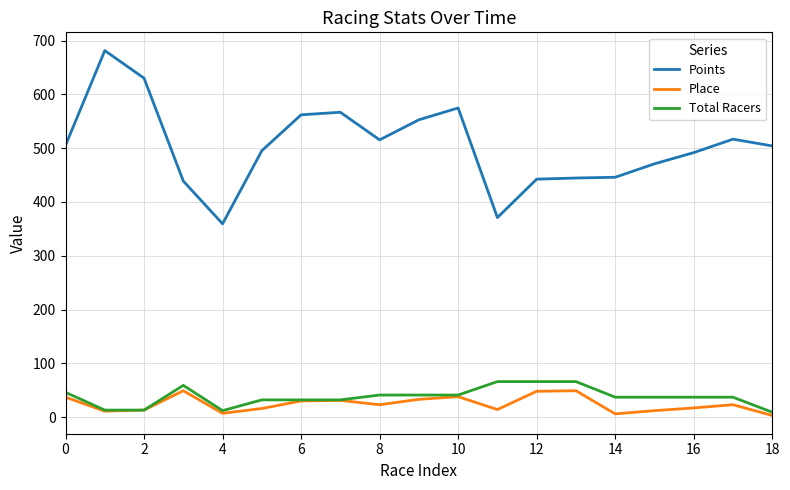

What is the difference between the maximum and minimum values in the Total Racers series?

57.0